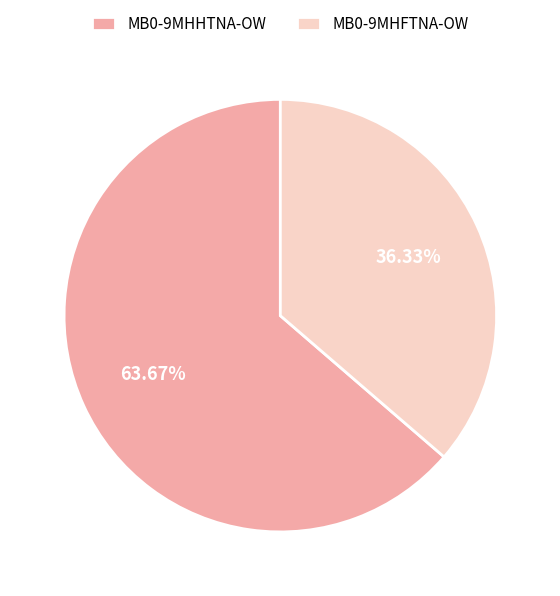

How many slices are in this pie chart?

2